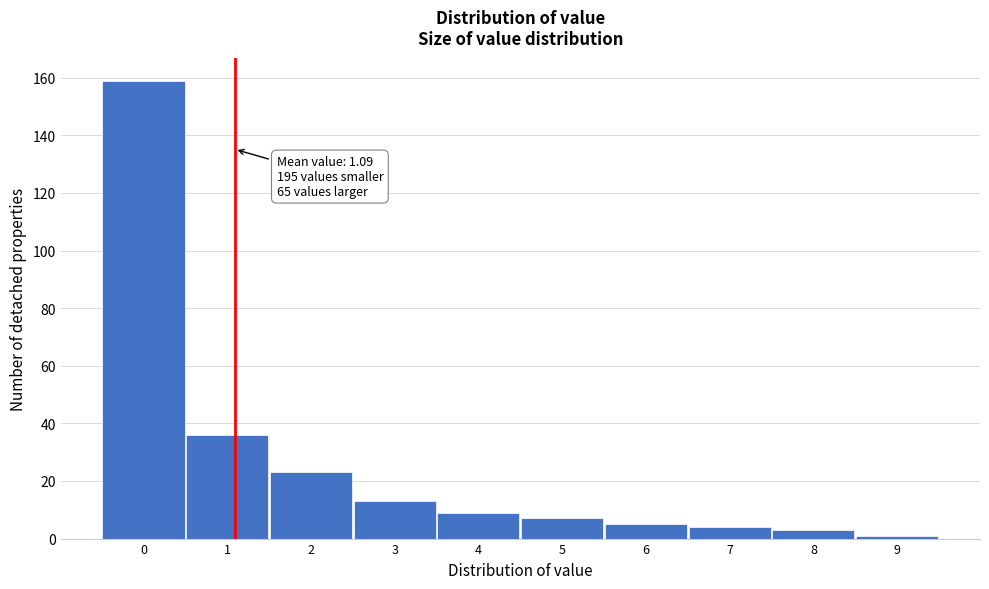

Over which range of the x-axis is the bar tallest?

-0.5 to 0.5